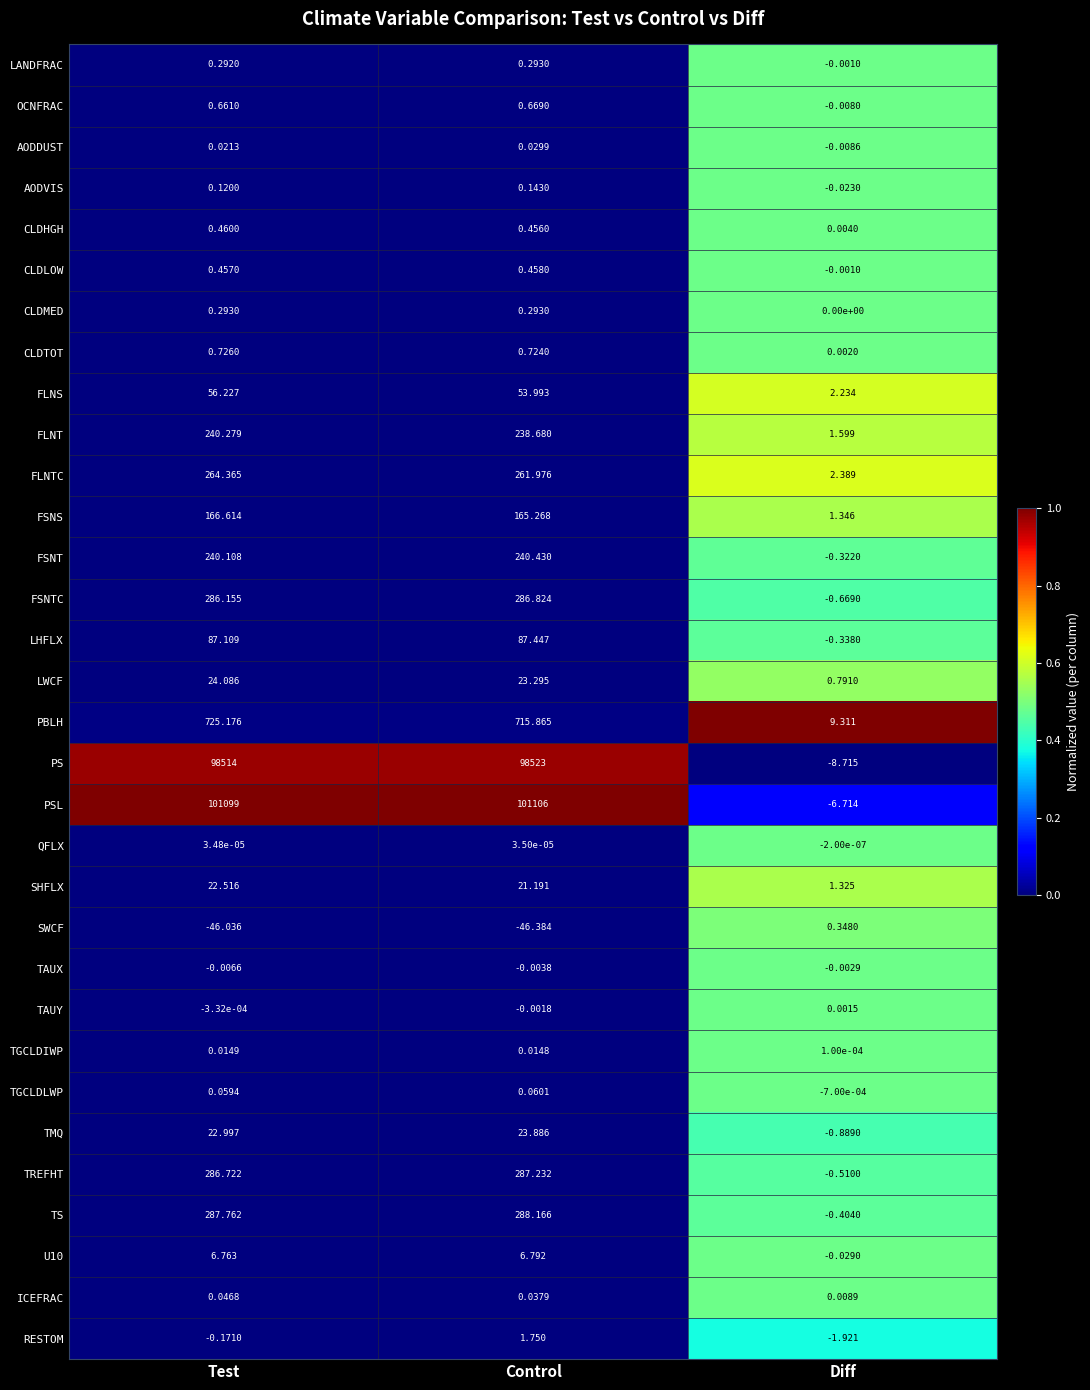

List the labels in order of AODVIS value, largest first.

Control, Test, Diff